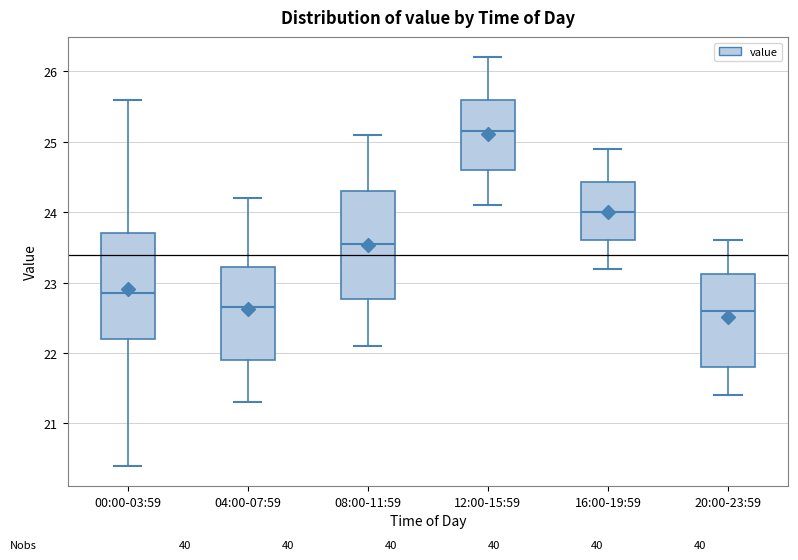

Where does the lower whisker of the box for 16:00-19:59 end on the y-axis? The values are not printed on the chart, so give them approximately, as read against the axis.

23.2